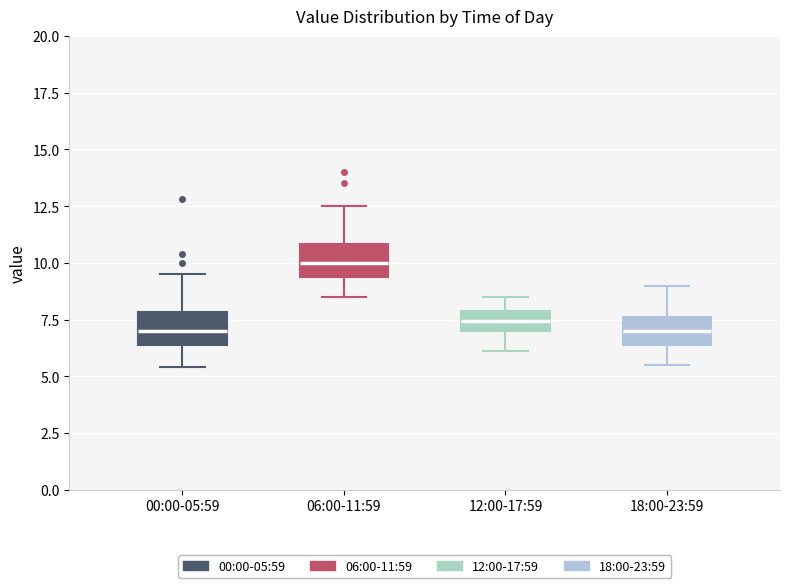

Where does the median line of the box for 12:00-17:59 sit on the y-axis? The values are not printed on the chart, so give them approximately, as read against the axis.

7.5